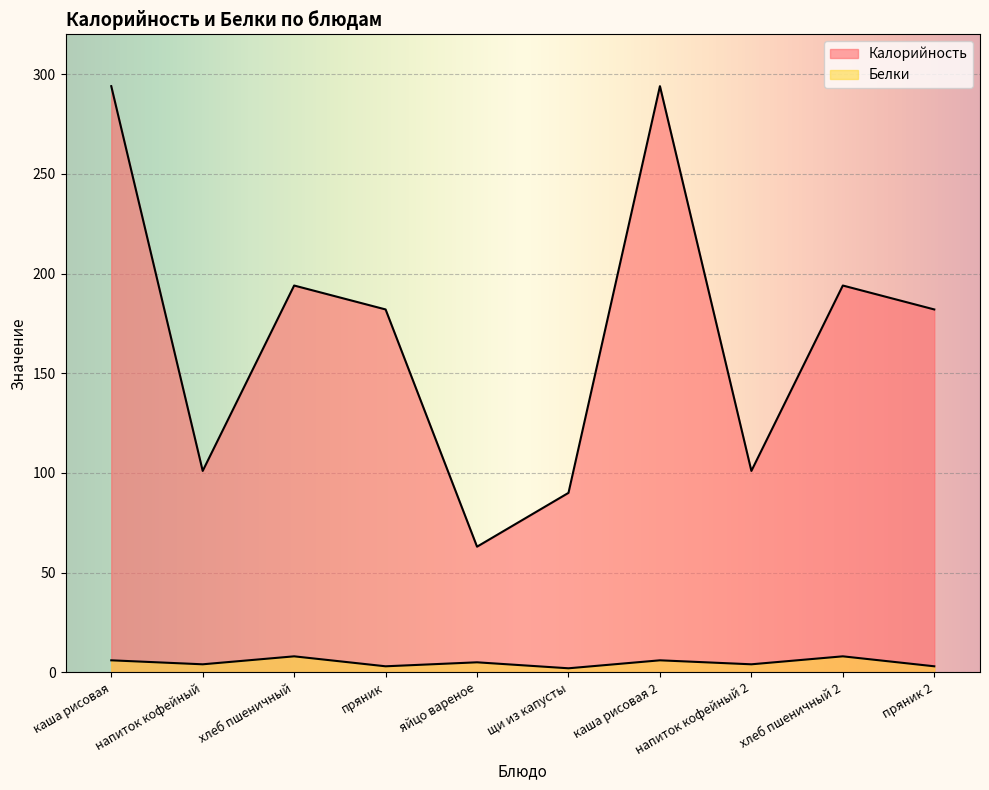

Between яйцо вареное and пряник 2, which series saw the biggest shift?

Калорийность